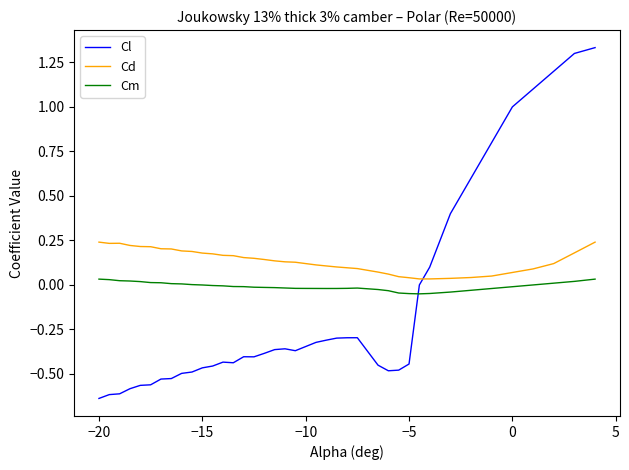

List the series in order of their overall mean, lowest first.

Cl, Cm, Cd